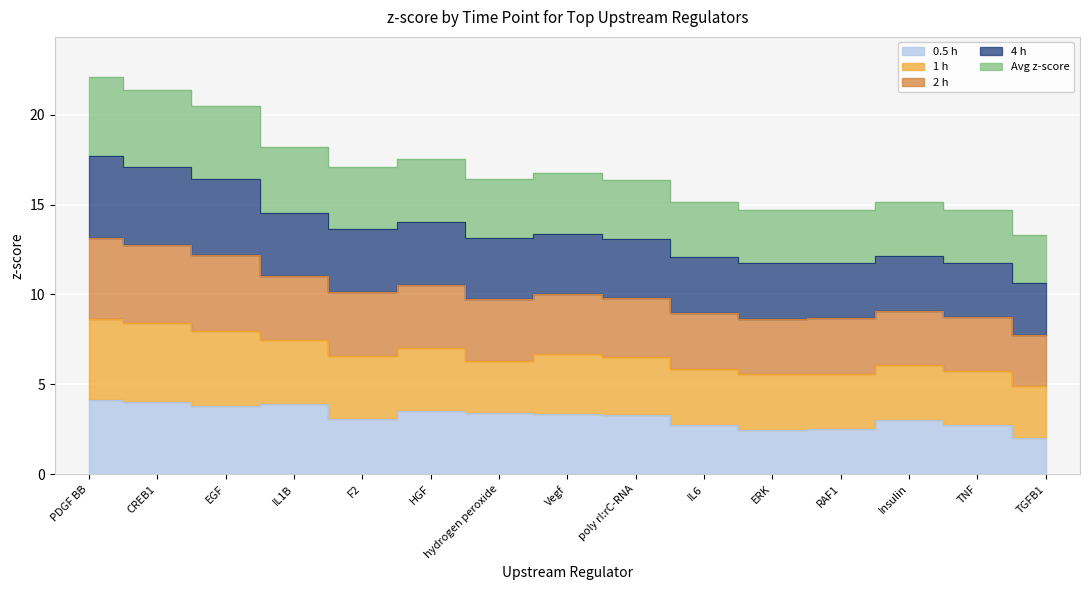

What position from the left is Insulin?

13